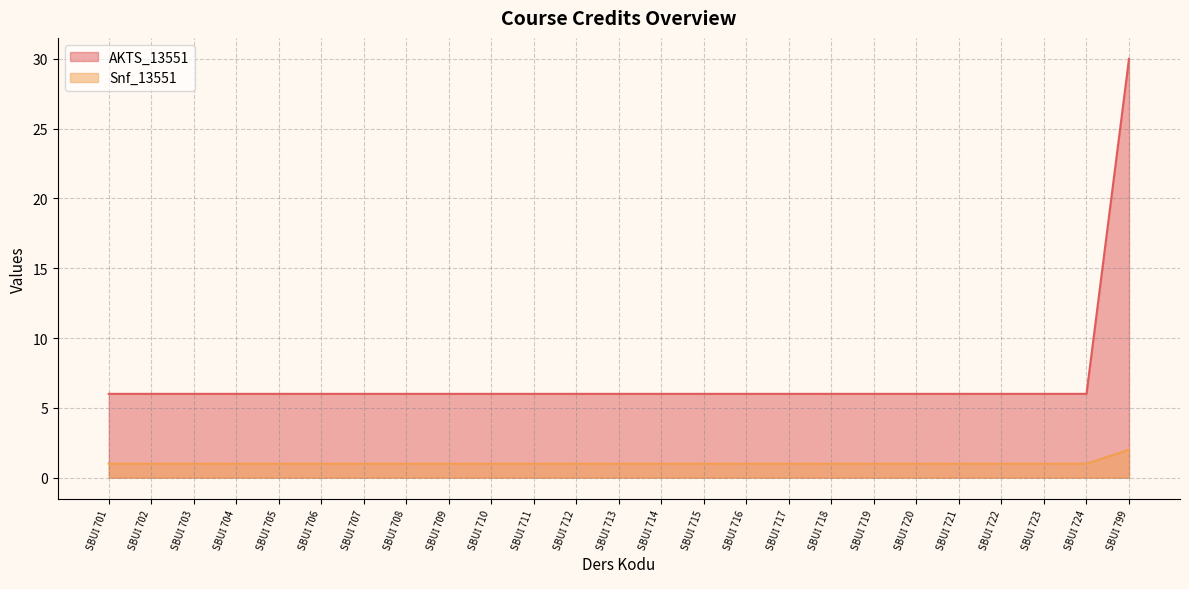

What is the greatest value displayed?

30